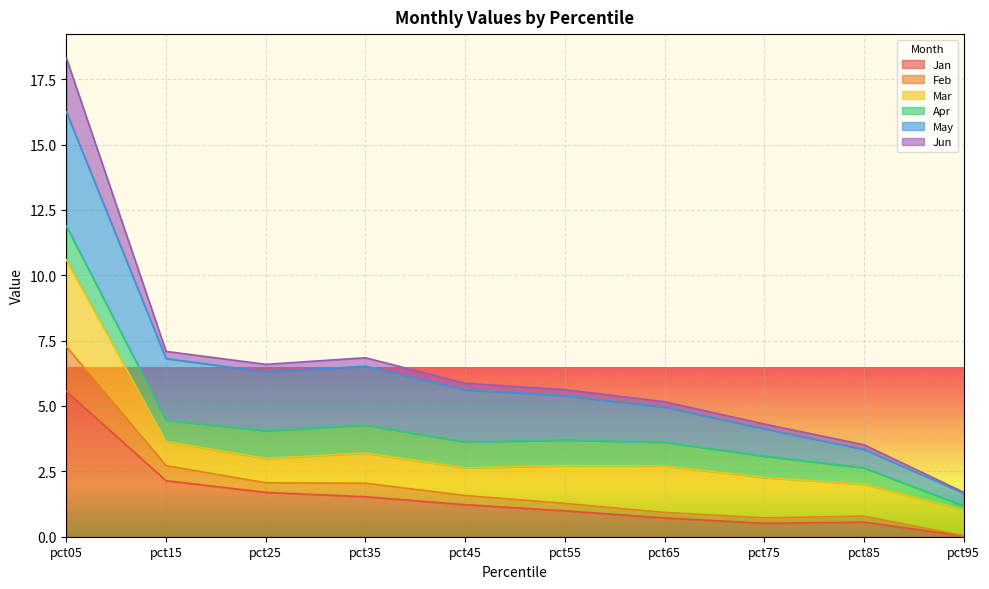

True or false: Jan and Jun cross at least once.

False